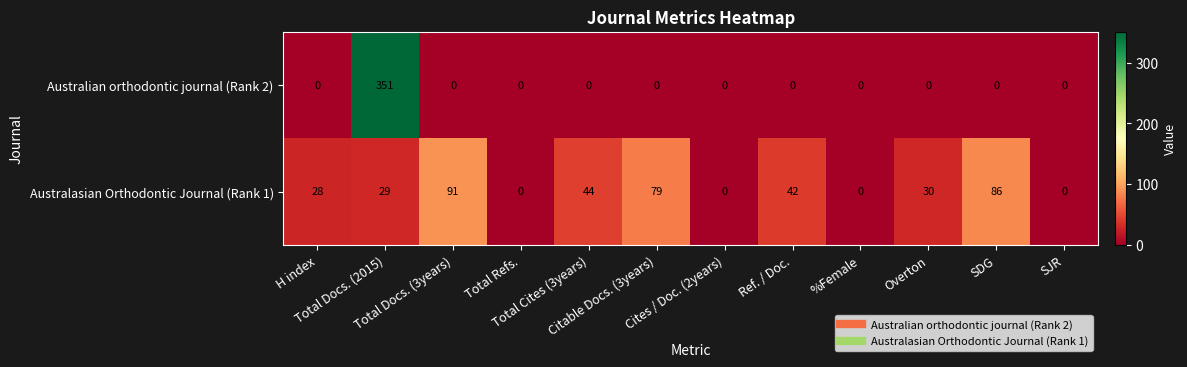

Which series has the widest spread of values?

Australian orthodontic journal (Rank 2)